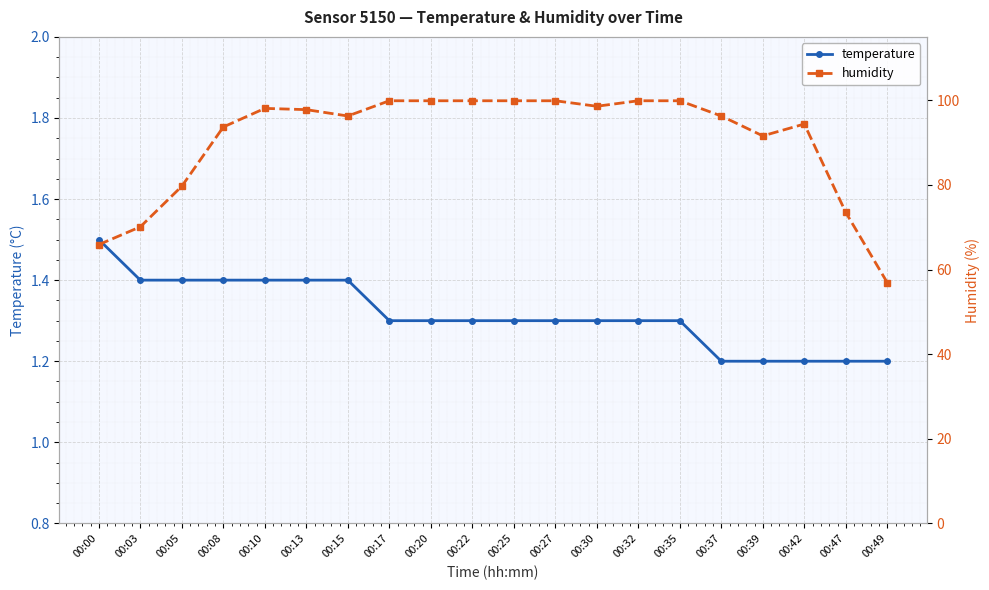

At which label does humidity reach its peak?

00:17